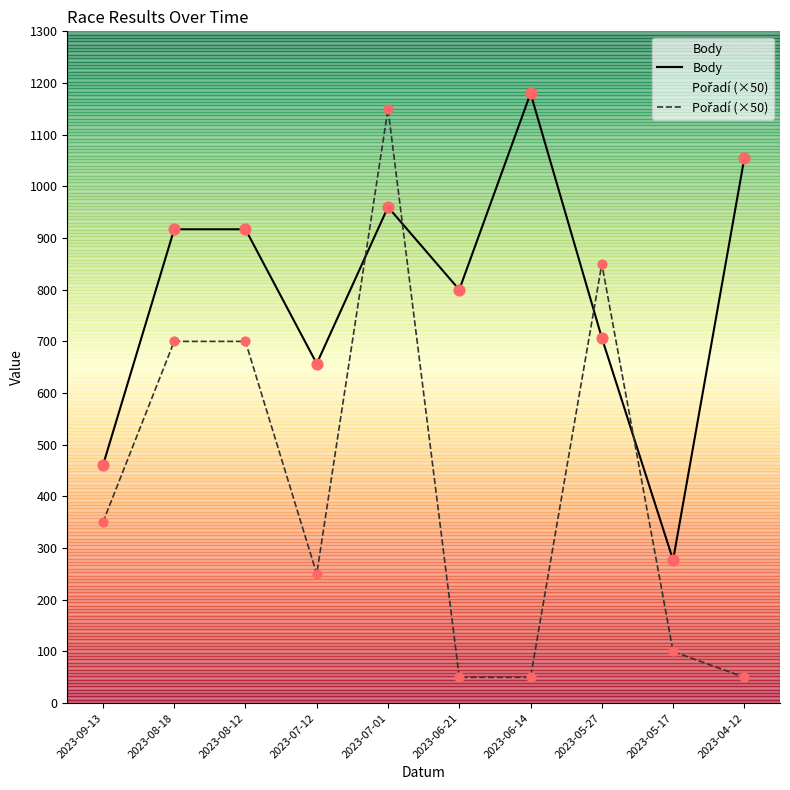

At which category is the sum across all series the highest?

2023-07-01